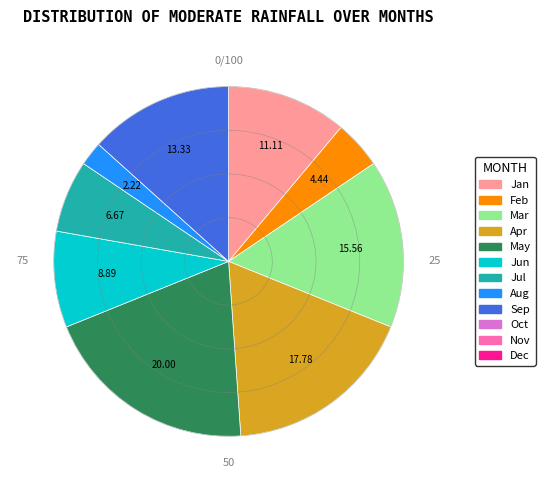

Is there a majority slice in this chart?

No